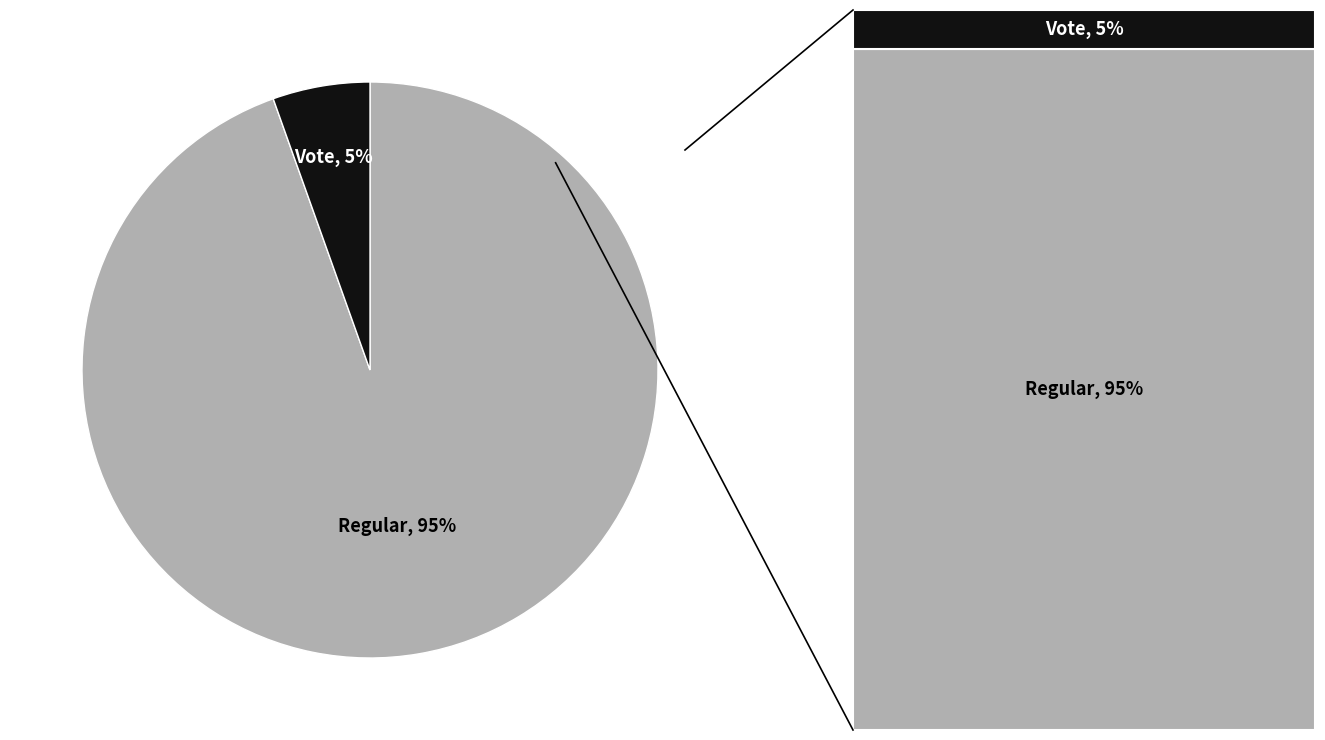

Is there any slice that represents more than half of the pie?

Yes